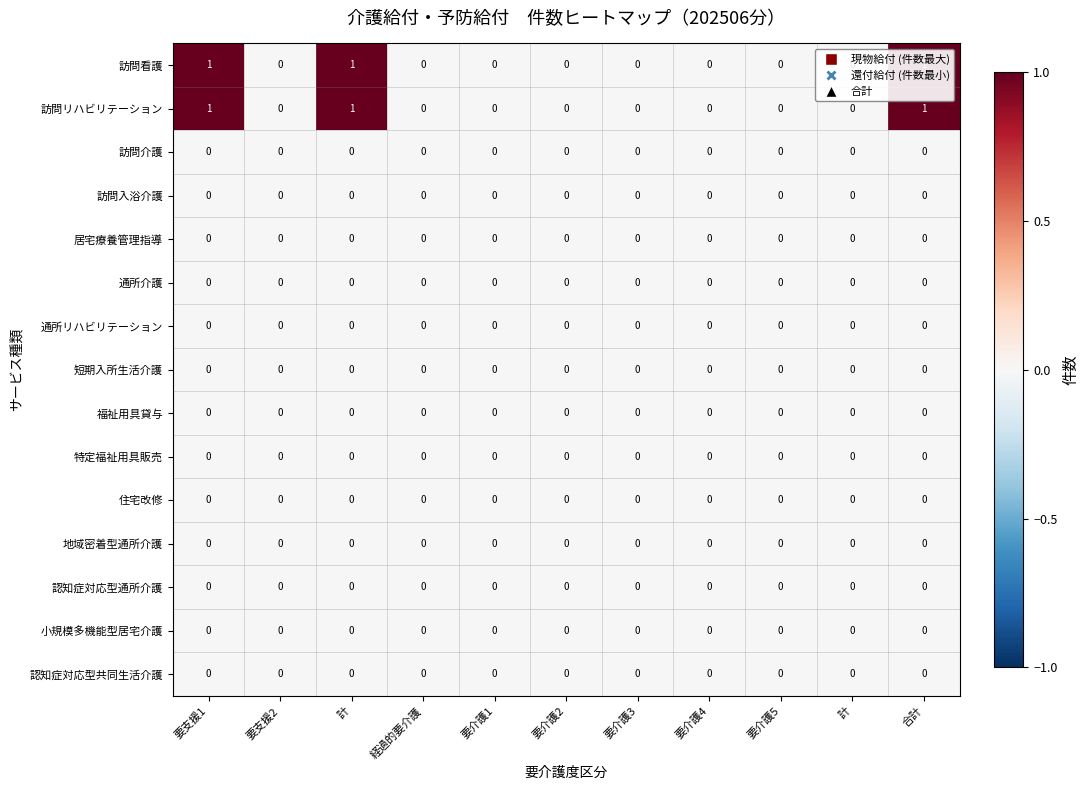

How many data points does each series have?

11